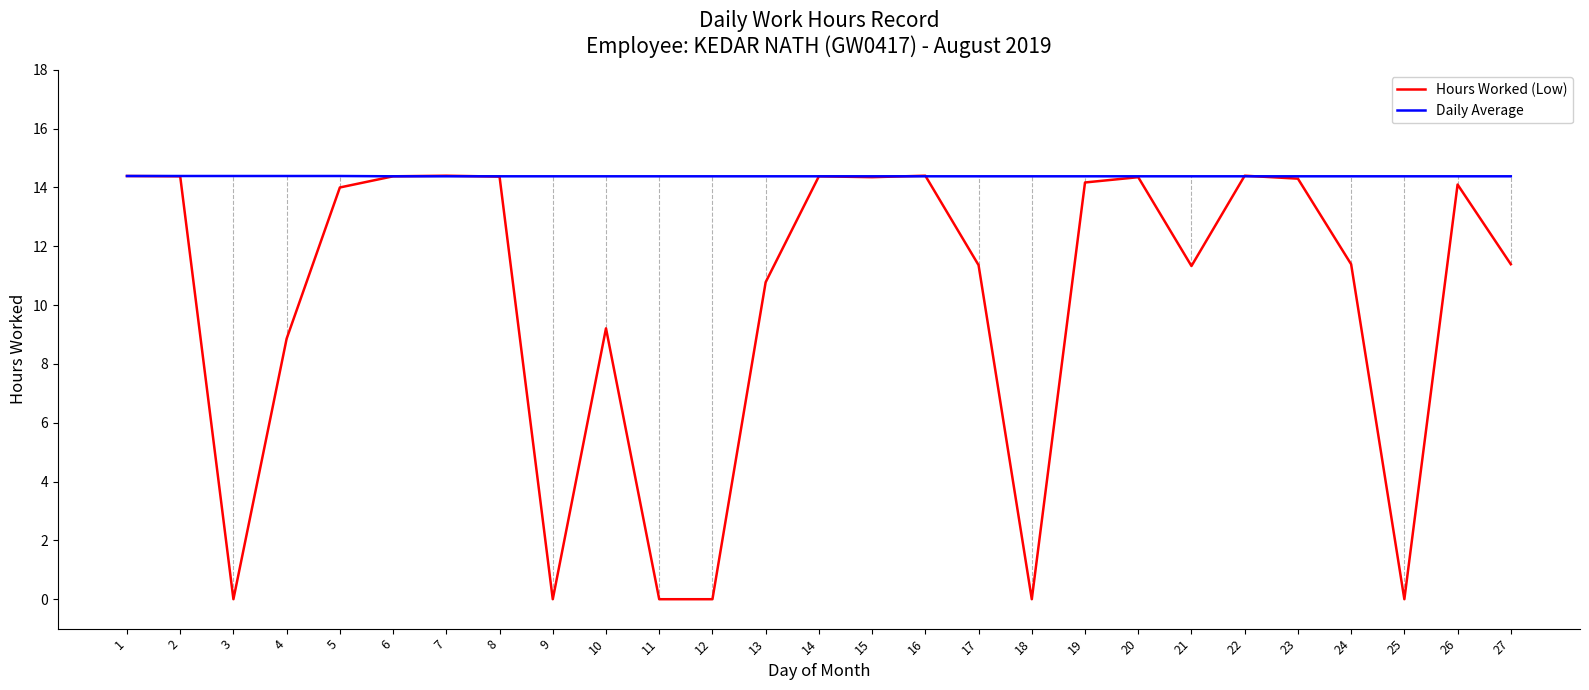

What are all the series names shown in the legend?

Hours Worked (Low), Daily Average